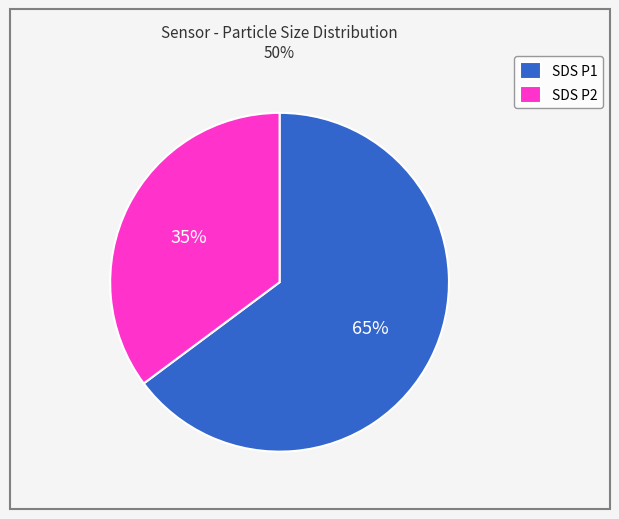

How many segments does this pie chart have?

2